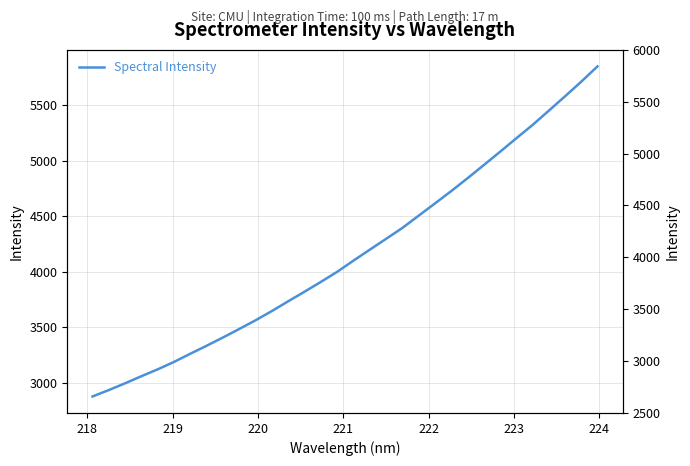

What is the minimum value shown in the chart?

2874.8